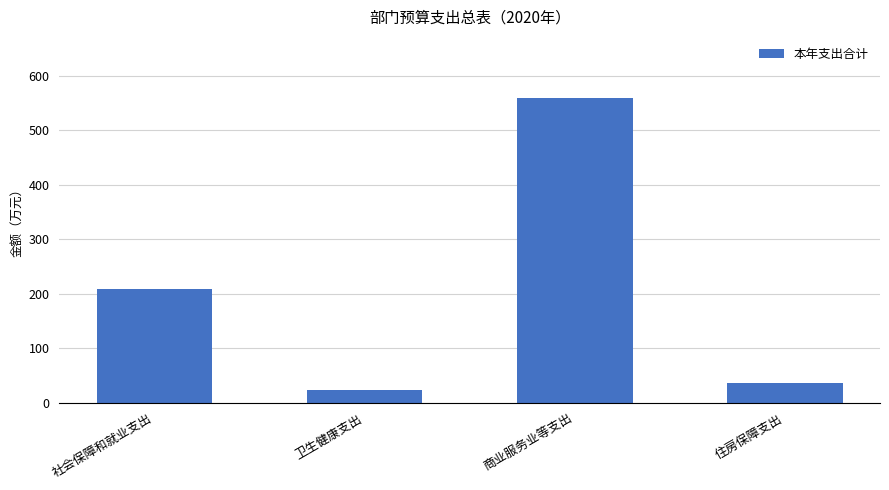

At which label is the value closest to 291?

社会保障和就业支出